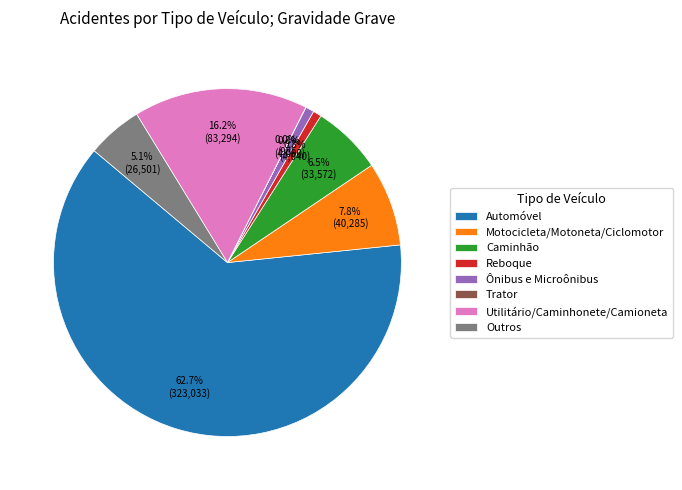

Does Automóvel account for over 50% of the chart?

Yes